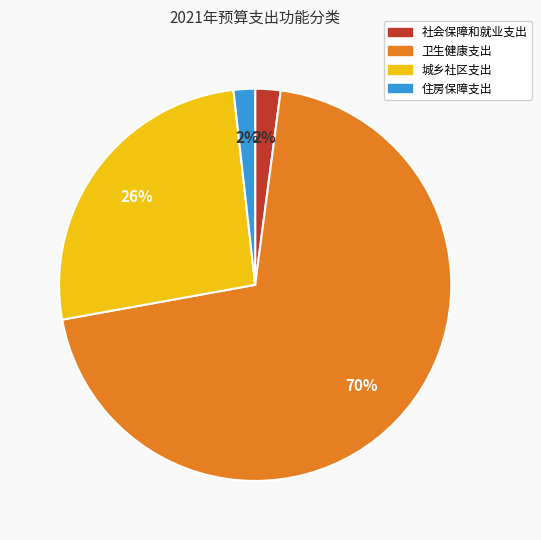

Which slice represents more than half of the pie?

卫生健康支出